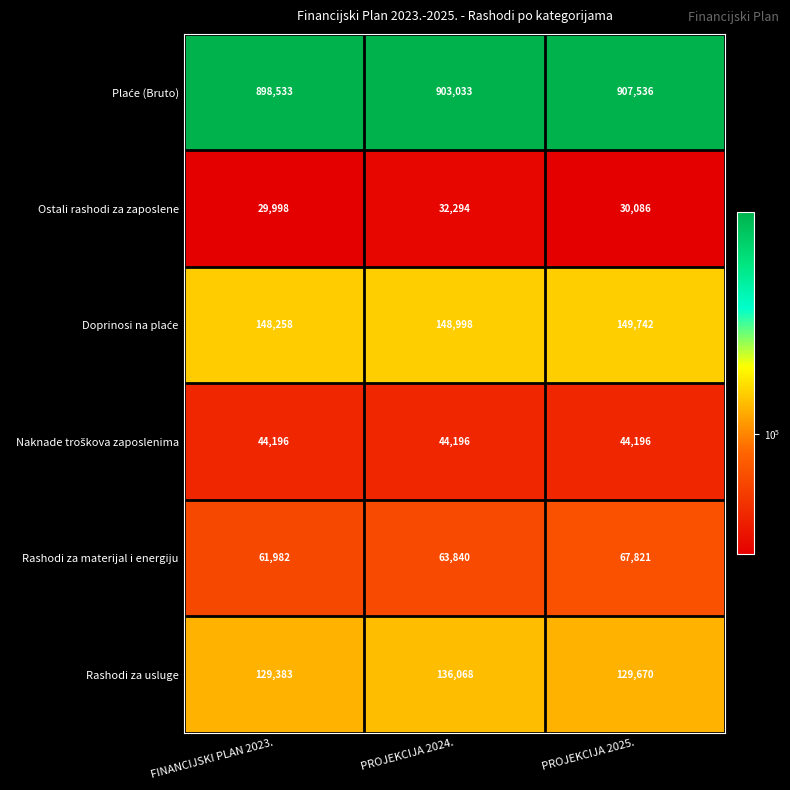

Which category has the highest value across all series?

PROJEKCIJA 2025.